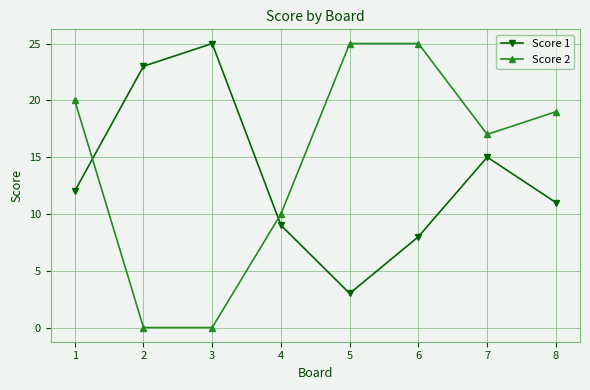

The Score 2 series shows 19 at 8. True or false?

True